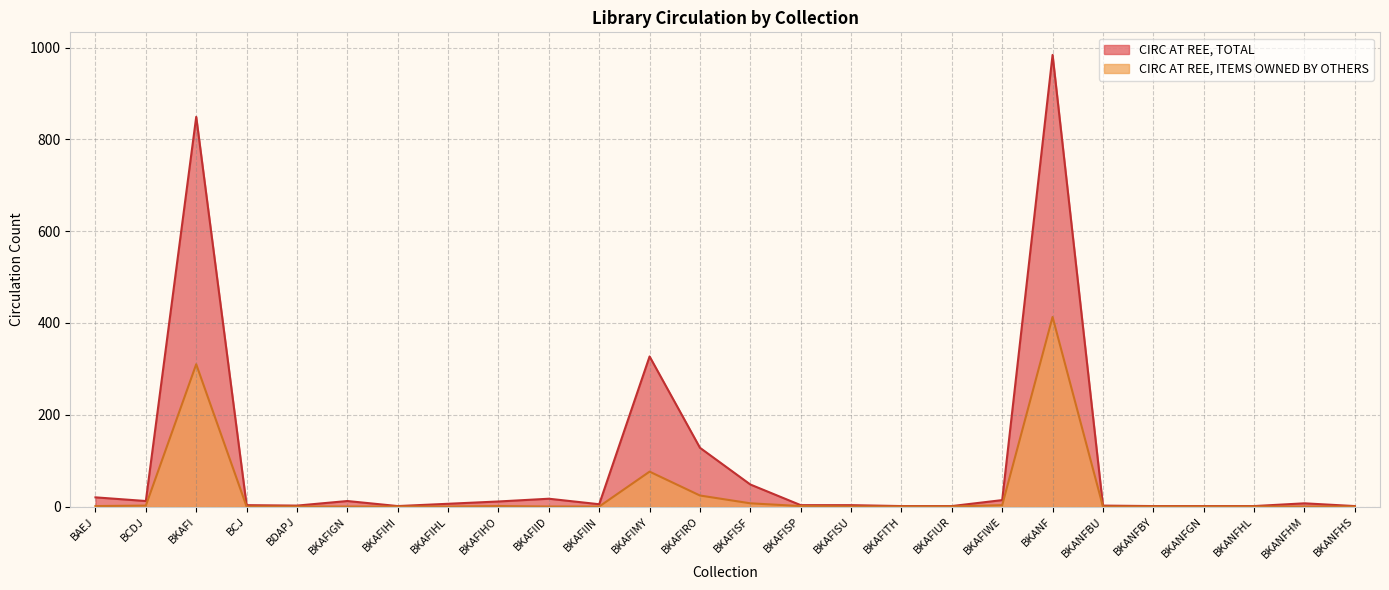

Which series has the widest spread of values?

CIRC AT REE, TOTAL